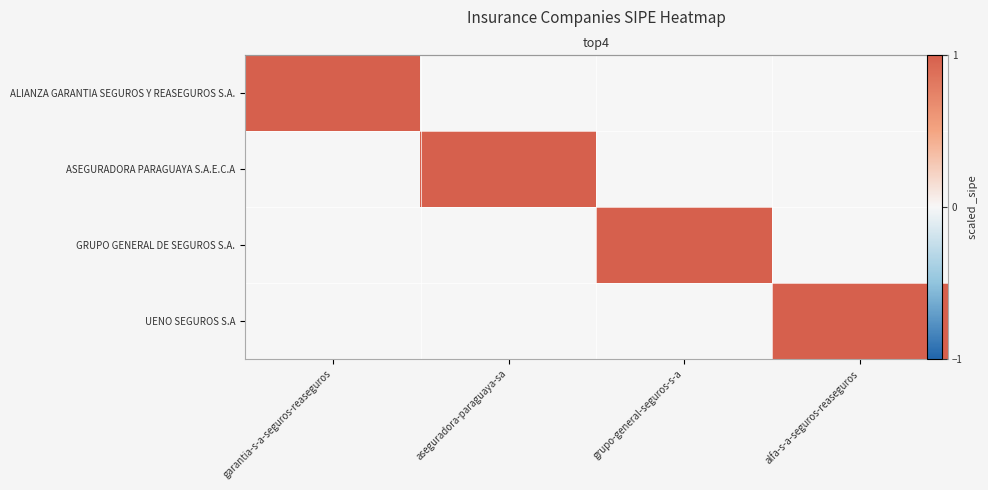

How many data points does each series have?

4